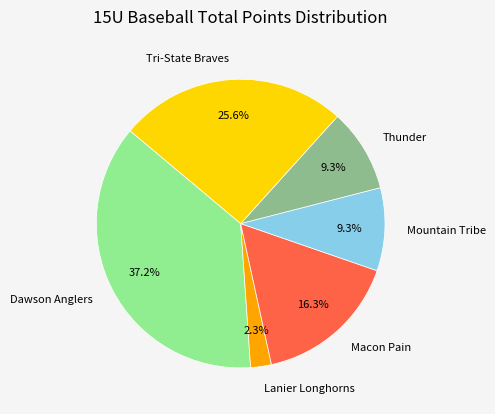

Which slice is the smallest?

Lanier Longhorns